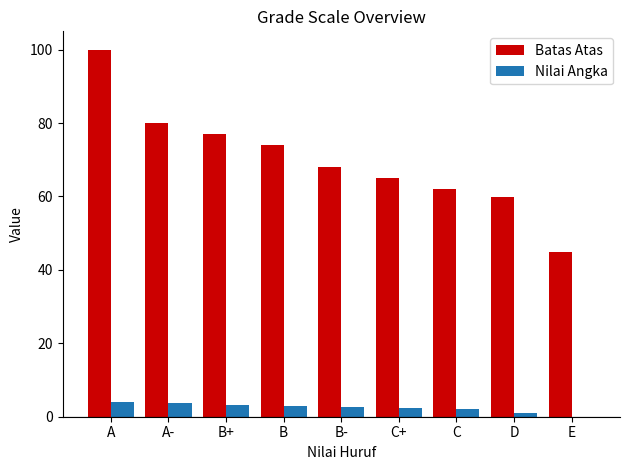

What are all the series names shown in the legend?

Batas Atas, Nilai Angka